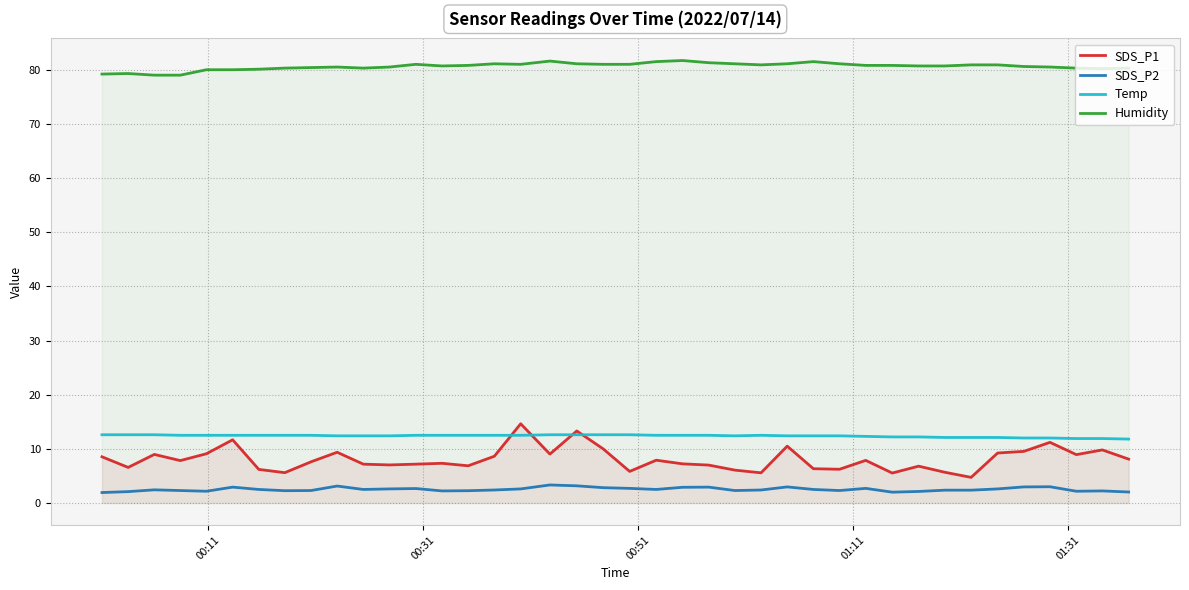

Which series has the largest range (max minus min)?

SDS_P1